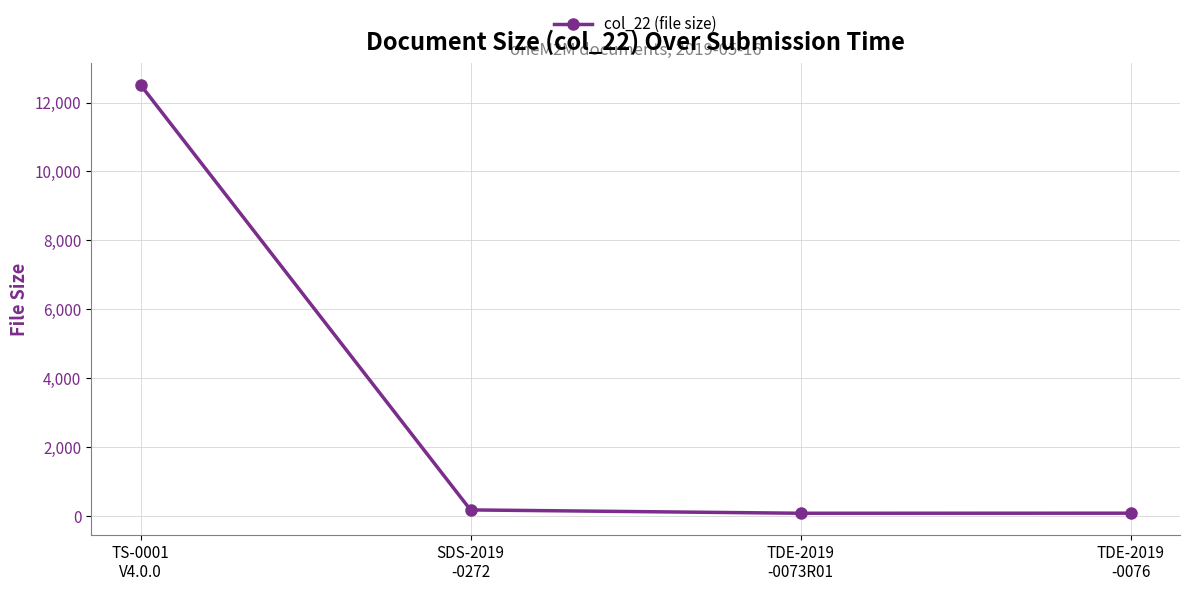

What is the maximum value shown in the chart?

12515